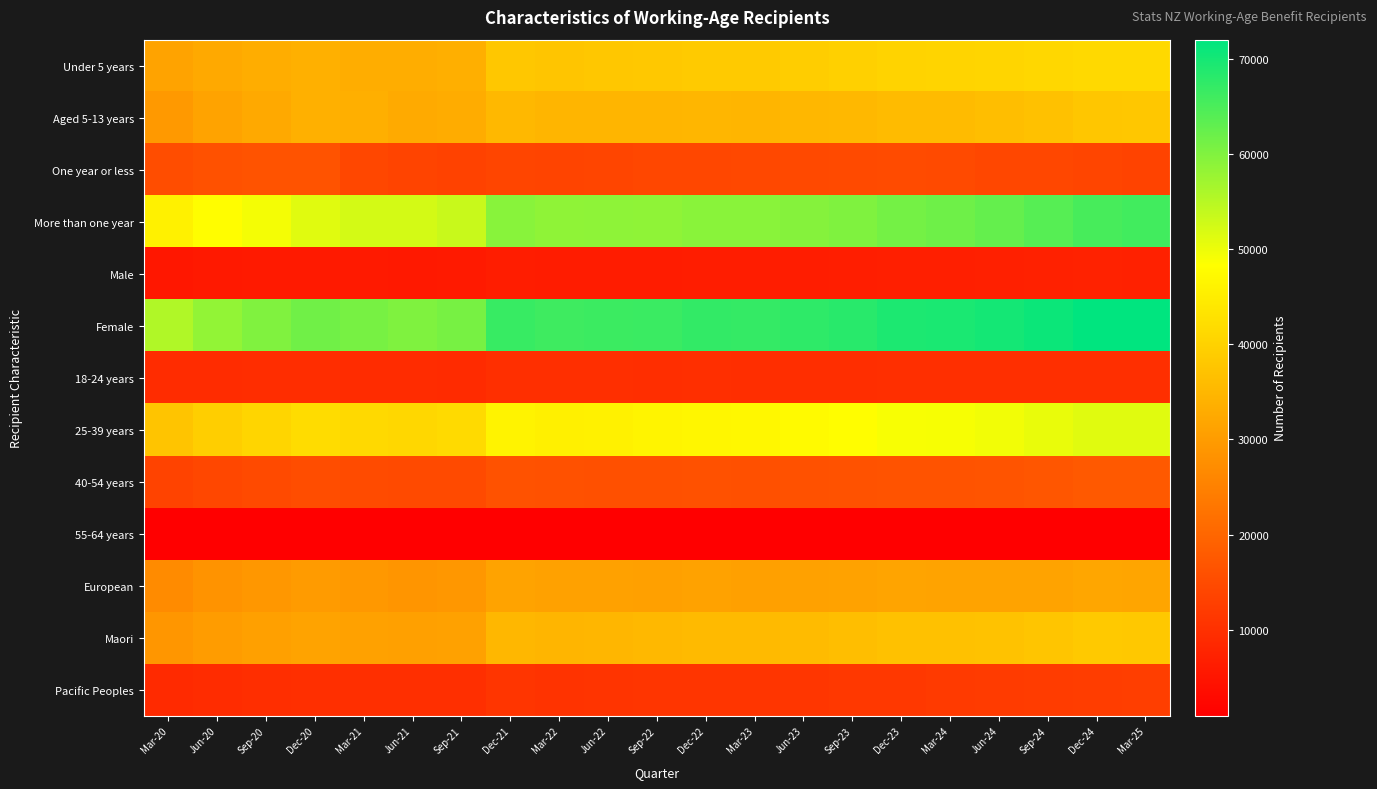

Reading left to right, transcribe all the data shown in this chart.

Under 5 years: Mar-20=31374	Jun-20=32568	Sep-20=33204	Dec-20=33768	Mar-21=33258	Jun-21=33183	Sep-21=33486	Dec-21=38040	Mar-22=37707	Jun-22=37911	Sep-22=38133	Dec-22=38571	Mar-23=38676	Jun-23=39039	Sep-23=39594	Dec-23=40248	Mar-24=40383	Jun-24=40581	Sep-24=41001	Dec-24=41427	Mar-25=41310
Aged 5-13 years: Mar-20=29514	Jun-20=31371	Sep-20=32559	Dec-20=33723	Mar-21=33417	Jun-21=32700	Sep-21=33054	Dec-21=35130	Mar-22=34584	Jun-22=34695	Sep-22=34689	Dec-22=34917	Mar-23=34803	Jun-23=35055	Sep-23=35331	Dec-23=35841	Mar-24=35901	Jun-24=36294	Sep-24=36933	Dec-24=37761	Mar-25=37938
One year or less: Mar-20=15261	Jun-20=16158	Sep-20=16548	Dec-20=16479	Mar-21=14349	Jun-21=13641	Sep-21=13347	Dec-21=13923	Mar-22=13842	Jun-22=13953	Sep-22=14343	Dec-22=14382	Mar-23=14424	Jun-23=14640	Sep-23=14928	Dec-23=15048	Mar-24=14709	Jun-24=14358	Sep-24=14217	Dec-24=13983	Mar-25=13560
More than one year: Mar-20=45723	Jun-20=47871	Sep-20=49305	Dec-20=51084	Mar-21=52404	Jun-21=52326	Sep-21=53277	Dec-21=59340	Mar-22=58530	Jun-22=58737	Sep-22=58554	Dec-22=59178	Mar-23=59148	Jun-23=59526	Sep-23=60072	Dec-23=61125	Mar-24=61629	Jun-24=62598	Sep-24=63810	Dec-24=65313	Mar-25=65784
Male: Mar-20=5427	Jun-20=5754	Sep-20=5898	Dec-20=6057	Mar-21=5913	Jun-21=5793	Sep-21=5847	Dec-21=6453	Mar-22=6312	Jun-22=6285	Sep-22=6303	Dec-22=6375	Mar-23=6468	Jun-23=6558	Sep-23=6738	Dec-23=6840	Mar-24=6852	Jun-24=6963	Sep-24=7209	Dec-24=7350	Mar-25=7311
Female: Mar-20=55551	Jun-20=58269	Sep-20=59949	Dec-20=61494	Mar-21=60831	Jun-21=60159	Sep-21=60759	Dec-21=66786	Mar-22=66039	Jun-22=66378	Sep-22=66561	Dec-22=67152	Mar-23=67071	Jun-23=67575	Sep-23=68226	Dec-23=69297	Mar-24=69450	Jun-24=69957	Sep-24=70773	Dec-24=71901	Mar-25=71982
18-24 years: Mar-20=9183	Jun-20=9390	Sep-20=9426	Dec-20=9468	Mar-21=9273	Jun-21=9147	Sep-21=9126	Dec-21=9909	Mar-22=9711	Jun-22=9765	Sep-22=9690	Dec-22=9714	Mar-23=9675	Jun-23=9612	Sep-23=9663	Dec-23=9912	Mar-24=9855	Jun-24=9804	Sep-24=9744	Dec-24=9786	Mar-25=9729
25-39 years: Mar-20=37392	Jun-20=39360	Sep-20=40614	Dec-20=41787	Mar-21=41430	Jun-21=40998	Sep-21=41559	Dec-21=46077	Mar-22=45576	Jun-22=45876	Sep-22=46203	Dec-22=46725	Mar-23=46833	Jun-23=47439	Sep-23=48057	Dec-23=48834	Mar-24=48957	Jun-24=49461	Sep-24=50232	Dec-24=51051	Mar-25=51054
40-54 years: Mar-20=13449	Jun-20=14298	Sep-20=14793	Dec-20=15273	Mar-21=15048	Jun-21=14844	Sep-21=14946	Dec-21=16224	Mar-22=16080	Jun-22=16032	Sep-22=16008	Dec-22=16149	Mar-23=16059	Jun-23=16158	Sep-23=16305	Dec-23=16455	Mar-24=16572	Jun-24=16716	Sep-24=17073	Dec-24=17472	Mar-25=17571
55-64 years: Mar-20=960	Jun-20=984	Sep-20=1026	Dec-20=1035	Mar-21=1002	Jun-21=981	Sep-21=996	Dec-21=1053	Mar-22=1005	Jun-22=1014	Sep-22=996	Dec-22=972	Mar-23=1005	Jun-23=960	Sep-23=972	Dec-23=966	Mar-24=954	Jun-24=981	Sep-24=972	Dec-24=990	Mar-25=987
European: Mar-20=26811	Jun-20=28299	Sep-20=29058	Dec-20=29865	Mar-21=29265	Jun-21=28836	Sep-21=29082	Dec-21=31428	Mar-22=31023	Jun-22=30963	Sep-22=30846	Dec-22=31125	Mar-23=30867	Jun-23=30966	Sep-23=31167	Dec-23=31590	Mar-24=31311	Jun-24=31308	Sep-24=31416	Dec-24=31914	Mar-25=31614
Maori: Mar-20=28944	Jun-20=30045	Sep-20=30711	Dec-20=31461	Mar-21=31047	Jun-21=30720	Sep-21=30921	Dec-21=35040	Mar-22=34704	Jun-22=34872	Sep-22=35151	Dec-22=35610	Mar-23=35553	Jun-23=35796	Sep-23=36231	Dec-23=36918	Mar-24=36822	Jun-24=37143	Sep-24=37683	Dec-24=38388	Mar-25=38247
Pacific Peoples: Mar-20=8868	Jun-20=9312	Sep-20=9630	Dec-20=9885	Mar-21=9861	Jun-21=9747	Sep-21=9897	Dec-21=10824	Mar-22=10650	Jun-22=10797	Sep-22=10827	Dec-22=10896	Mar-23=11040	Jun-23=11202	Sep-23=11448	Dec-23=11631	Mar-24=11877	Jun-24=12030	Sep-24=12315	Dec-24=12462	Mar-25=12654